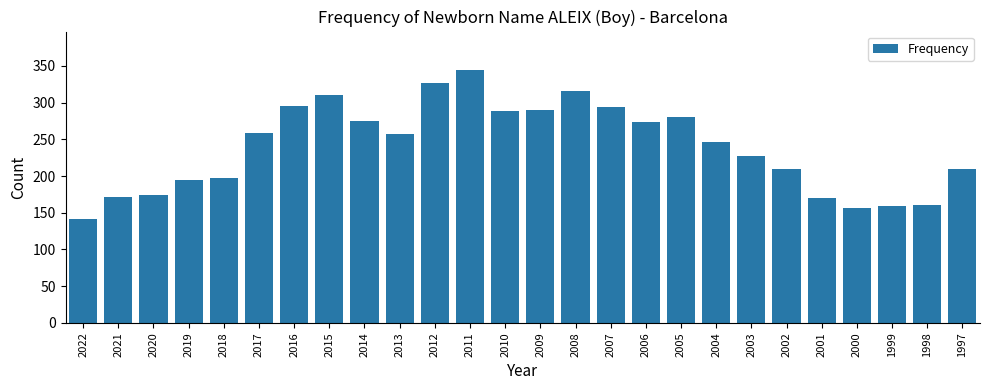

True or false: the data shows 246 at 2004.

True